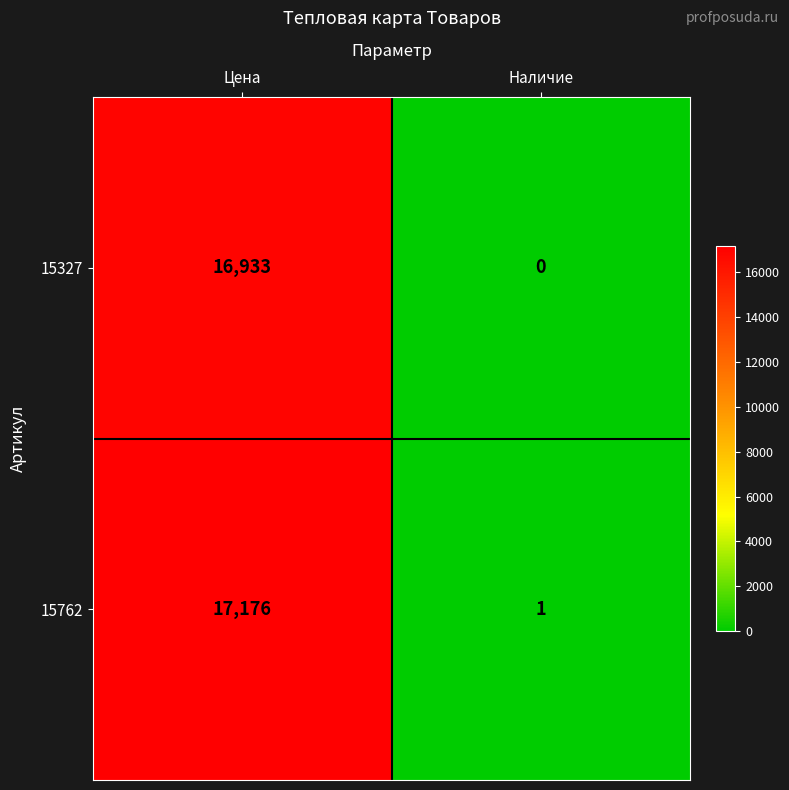

How many data points does each series have?

2